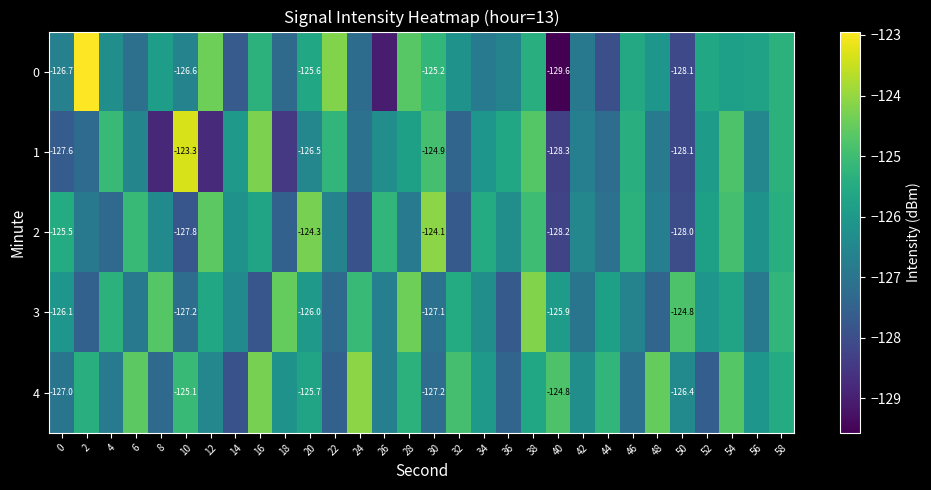

The value of 1 at 34 is -46.5. True or false?

False